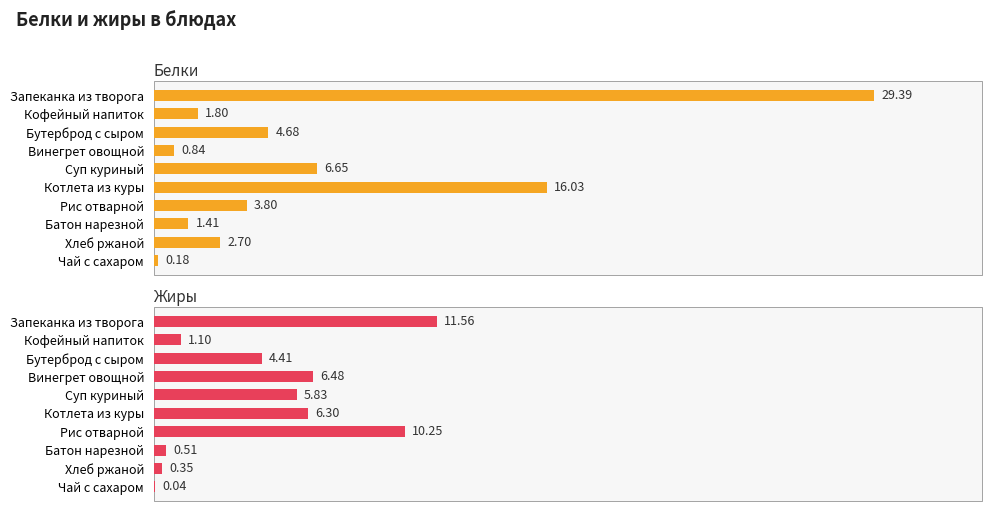

Reading right to left, transcribe all the data shown in this chart.

Белки: 0.2	2.7	1.4	3.8	16.0	6.7	0.8	4.7	1.8	29.4
Жиры: 0.0	0.3	0.5	10.2	6.3	5.8	6.5	4.4	1.1	11.6